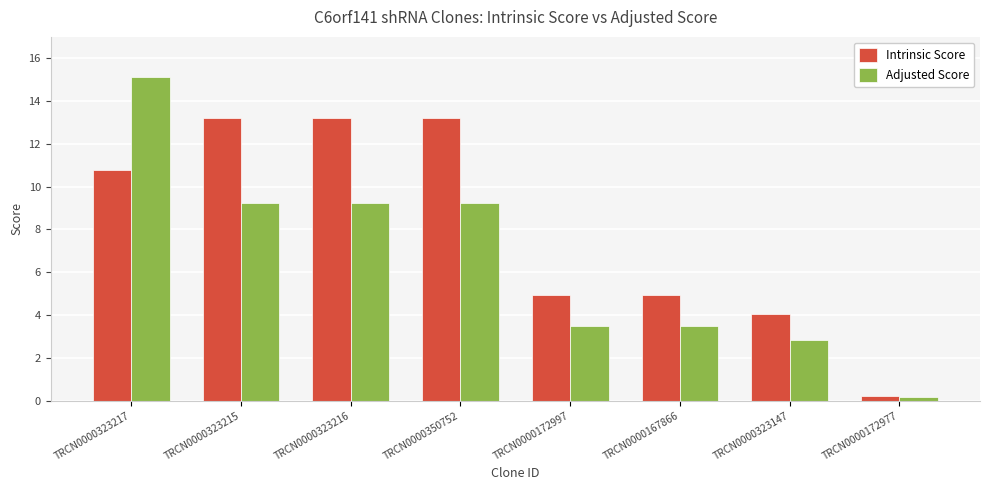

Does the chart contain any negative values?

No